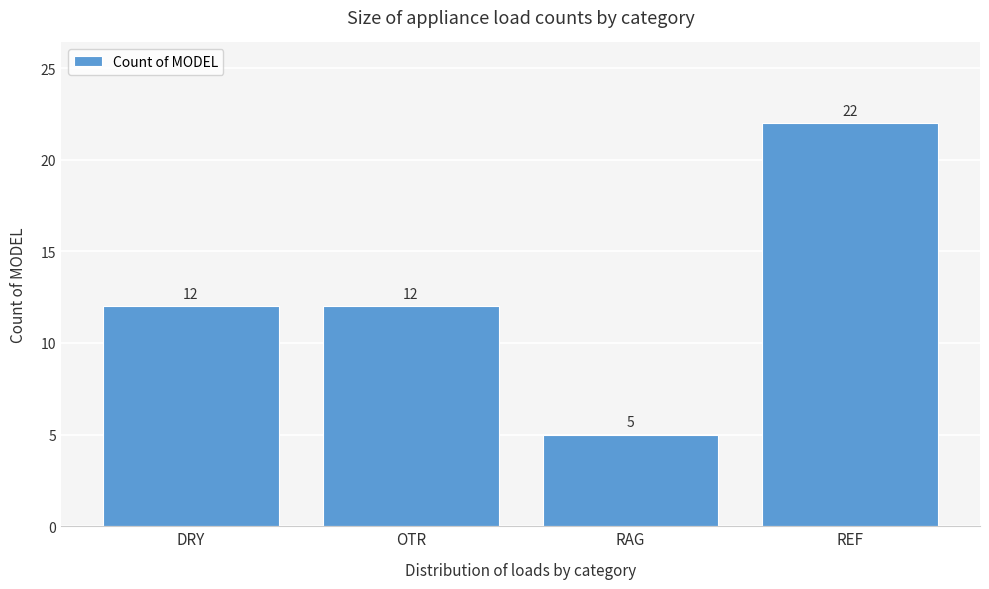

Reading left to right, extract all data points from this chart.

12	12	5	22